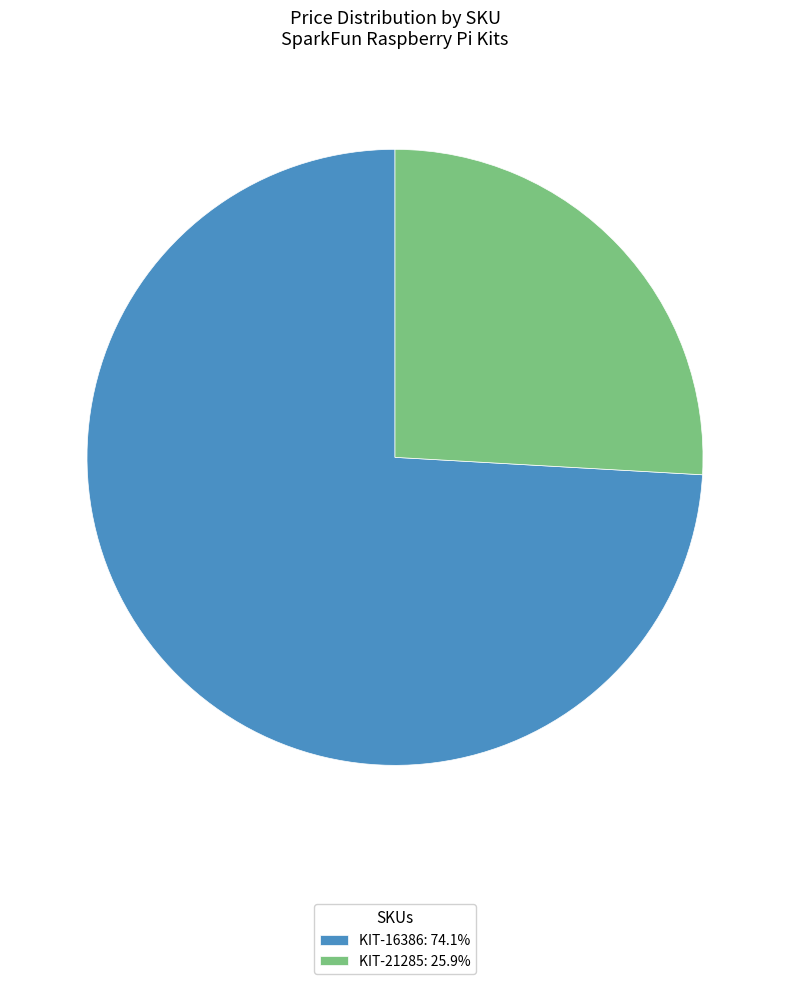

Count the number of slices in the pie.

2